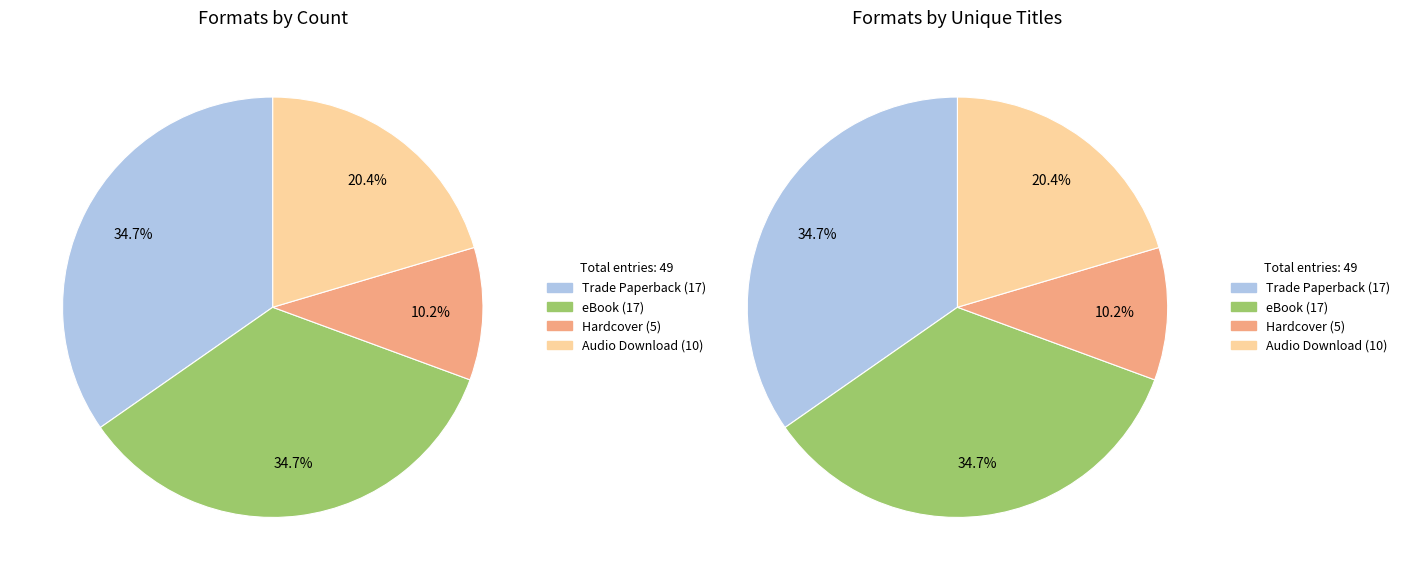

To the nearest percent, what is the difference between the largest and smallest slice percentages?

24%